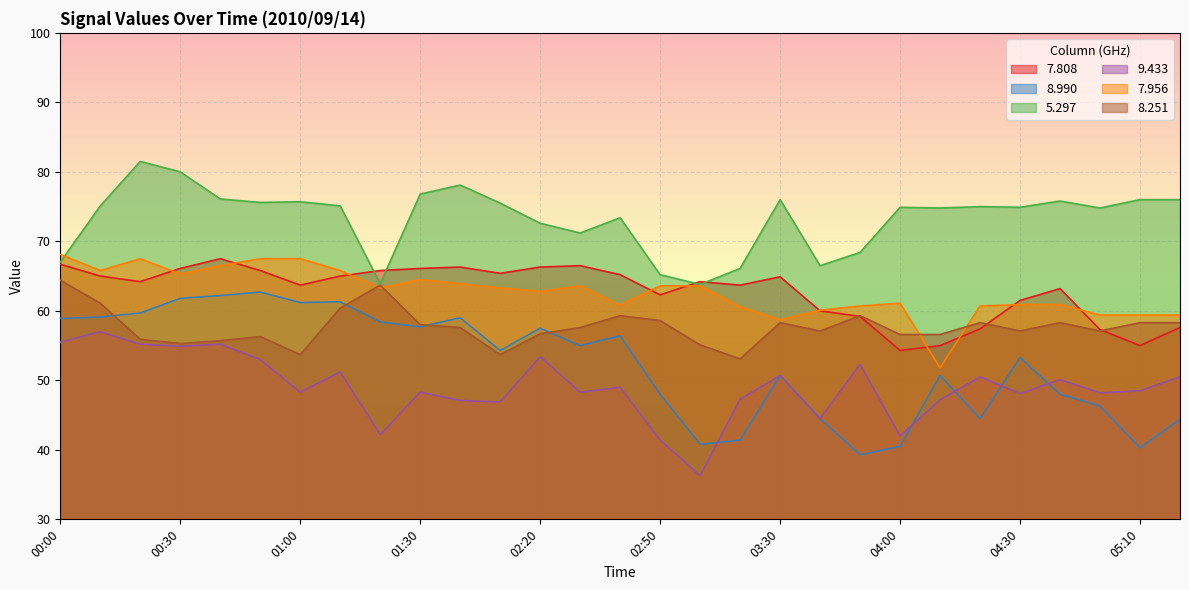

Rank the series at 03:30 from highest to lowest value.

  5.297,   7.808,   7.956,   8.251,   8.990,   9.433